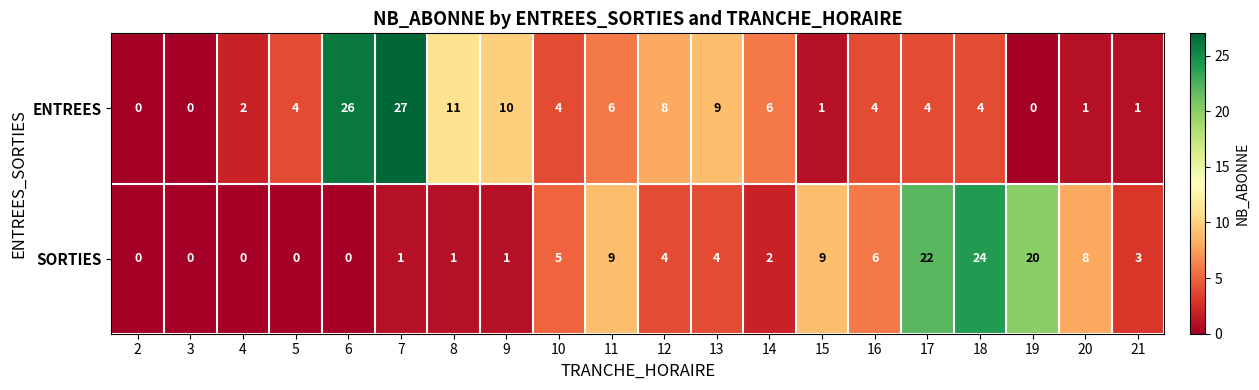

List the series in order of their peak value, lowest first.

SORTIES, ENTREES